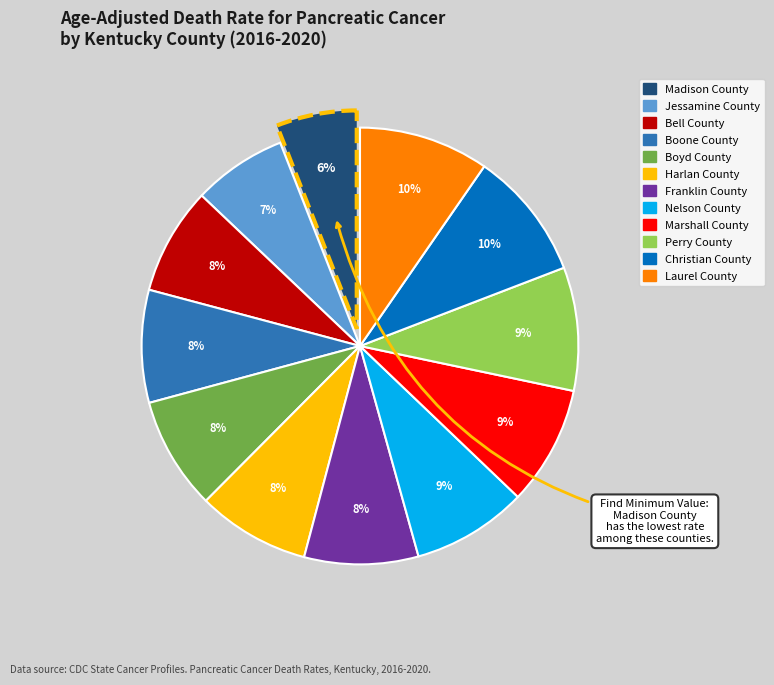

How many slices are in this pie chart?

12